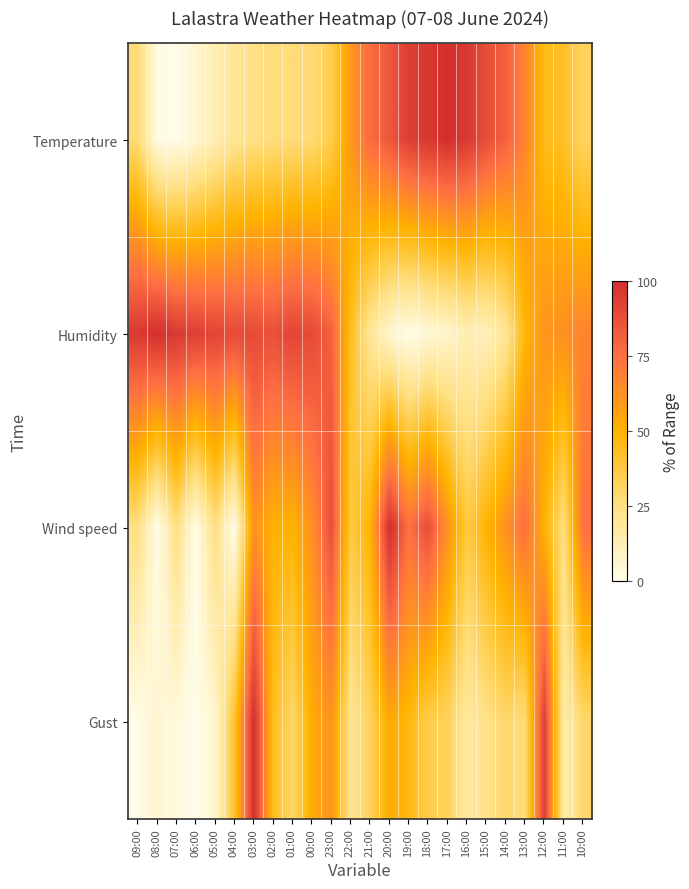

At how many categories does at least one series exceed 4?

24